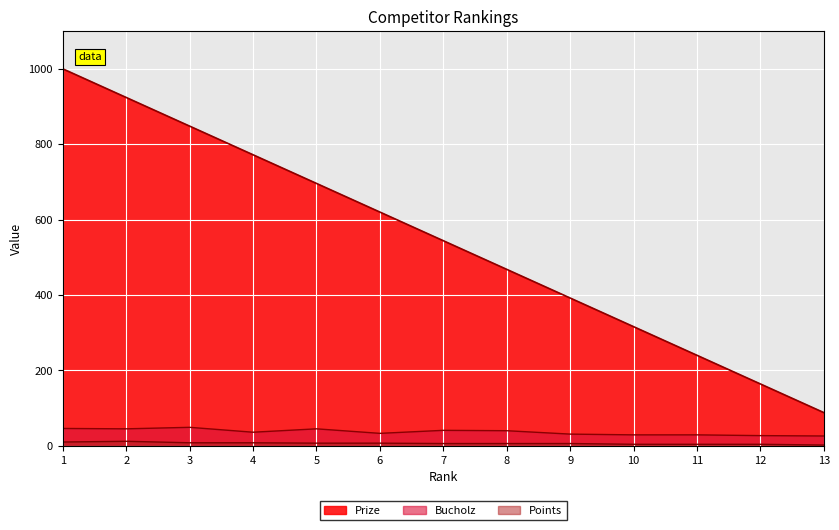

What is the approximate value of Bucholz at 3, to the nearest 10?

50